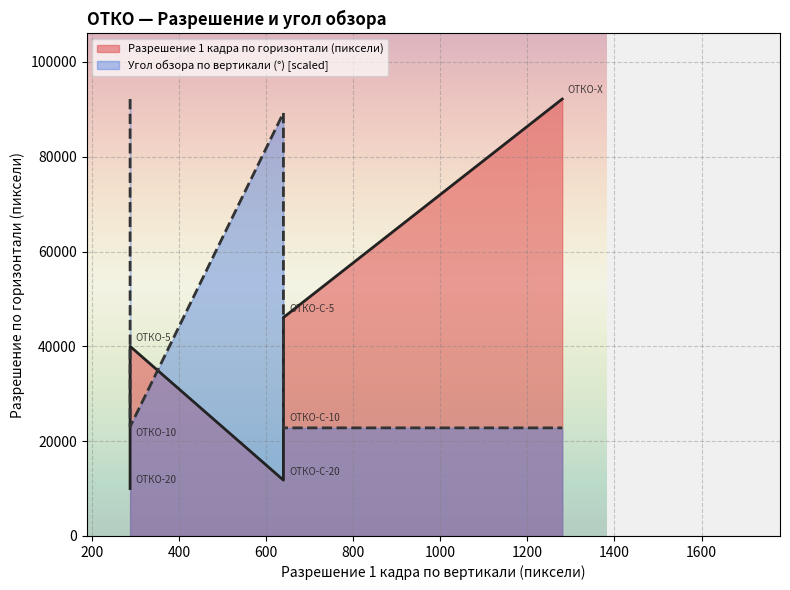

Reading left to right, transcribe all the data shown in this chart.

Разрешение 1 кадра по горизонтали (пиксели): ОТКО-20=10000.0	ОТКО-10=20000.0	ОТКО-5=40000.0	ОТКО-С-20=11776.0	ОТКО-С-10=23040.0	ОТКО-С-5=46080.0	ОТКО-X=92160.0
Угол обзора по вертикали (°): ОТКО-20=92160.0	ОТКО-10=46376.4	ОТКО-5=23028.6	ОТКО-С-20=89241.5	ОТКО-С-10=45601.2	ОТКО-С-5=22800.6	ОТКО-X=22800.6